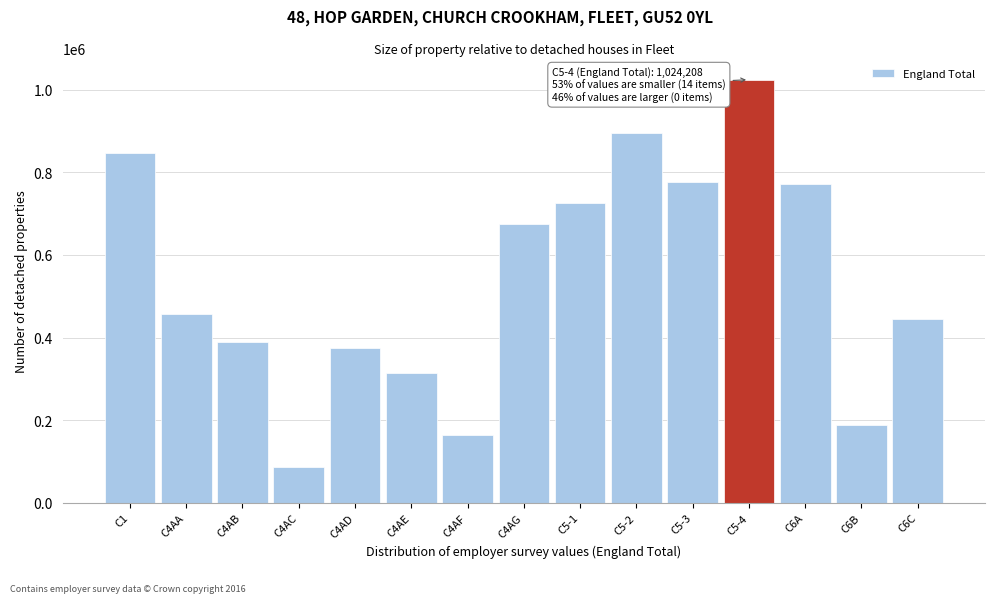

What is the smallest value displayed?

86666